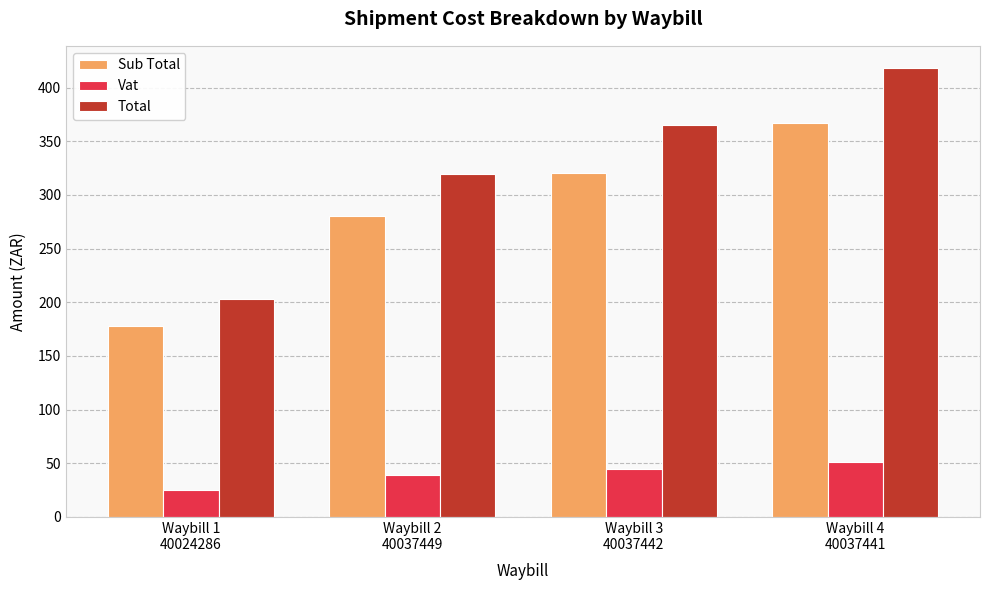

At which category is the sum across all series the highest?

Waybill 4
40037441